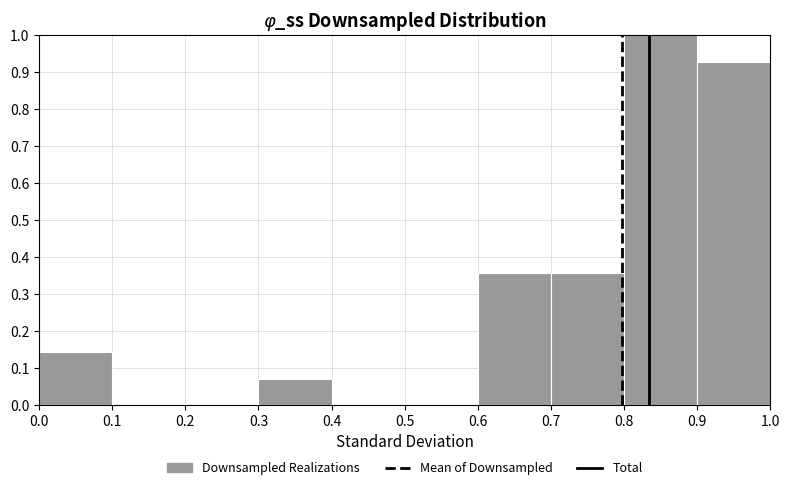

Which range on the x-axis has the tallest bar?

0.8 to 0.9